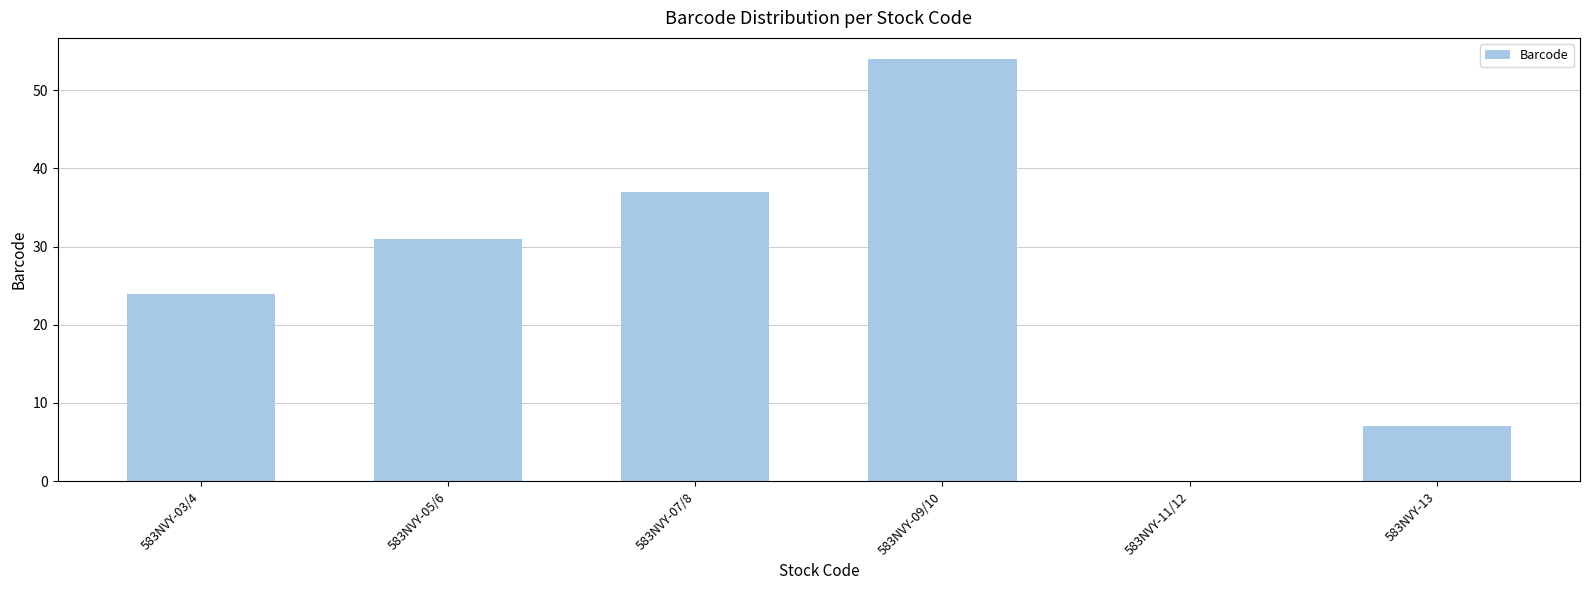

What is the sum of all values?

153